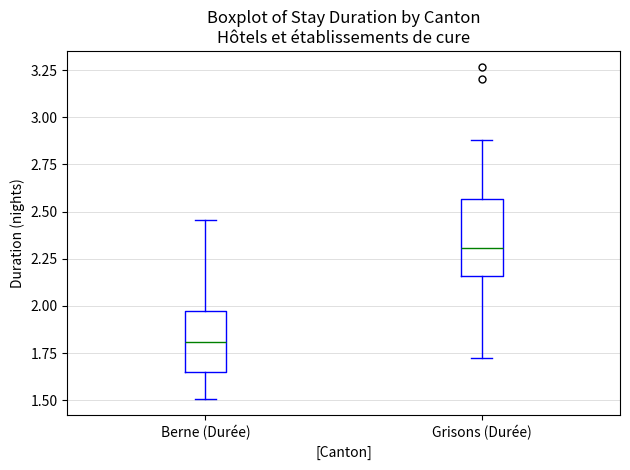

Which box's median line is the lowest?

Berne (Durée)